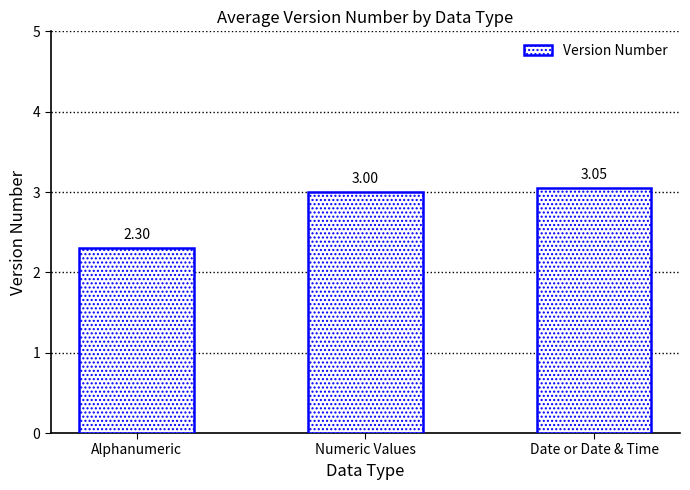

Where is the data nearest to the value 2?

Alphanumeric